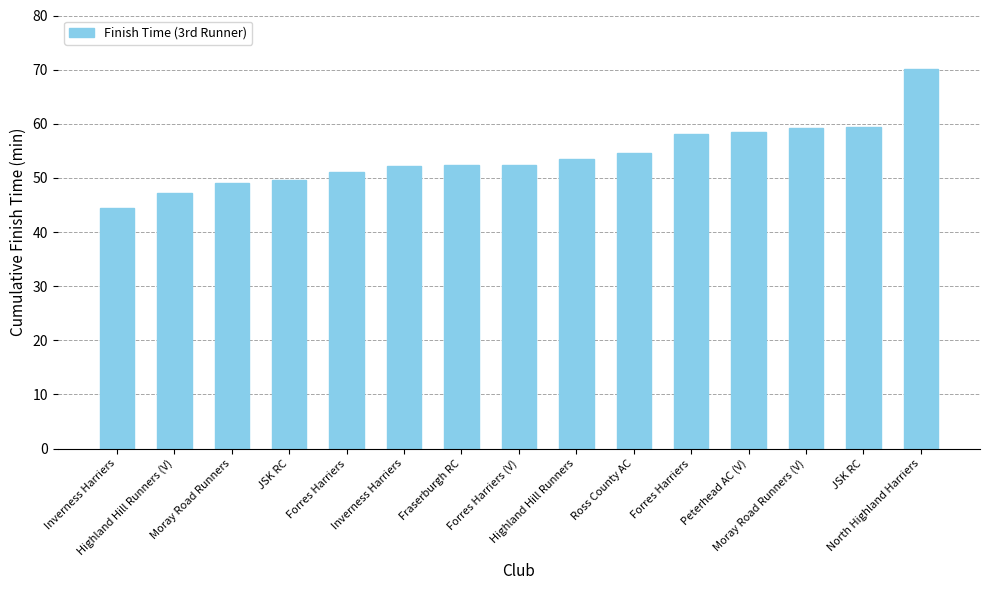

Reading right to left, extract all data points from this chart.

70.1	59.4	59.1	58.4	58.2	54.6	53.5	52.4	52.4	52.2	51.1	49.6	49.1	47.1	44.5